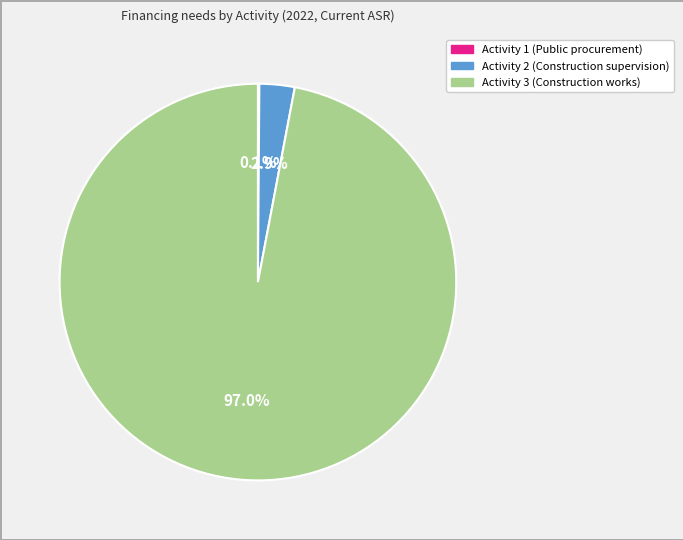

Between Activity 3 (Construction works) and Activity 2 (Construction supervision), which is larger?

Activity 3 (Construction works)